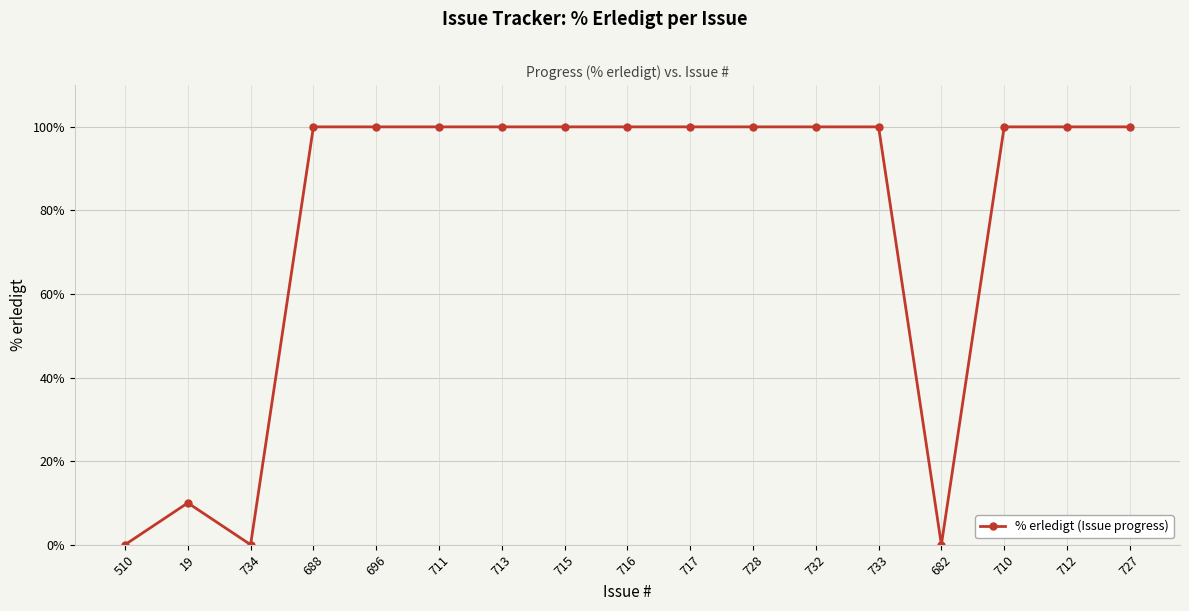

Approximately how many times larger is the value at 727 compared to 713?

1.0